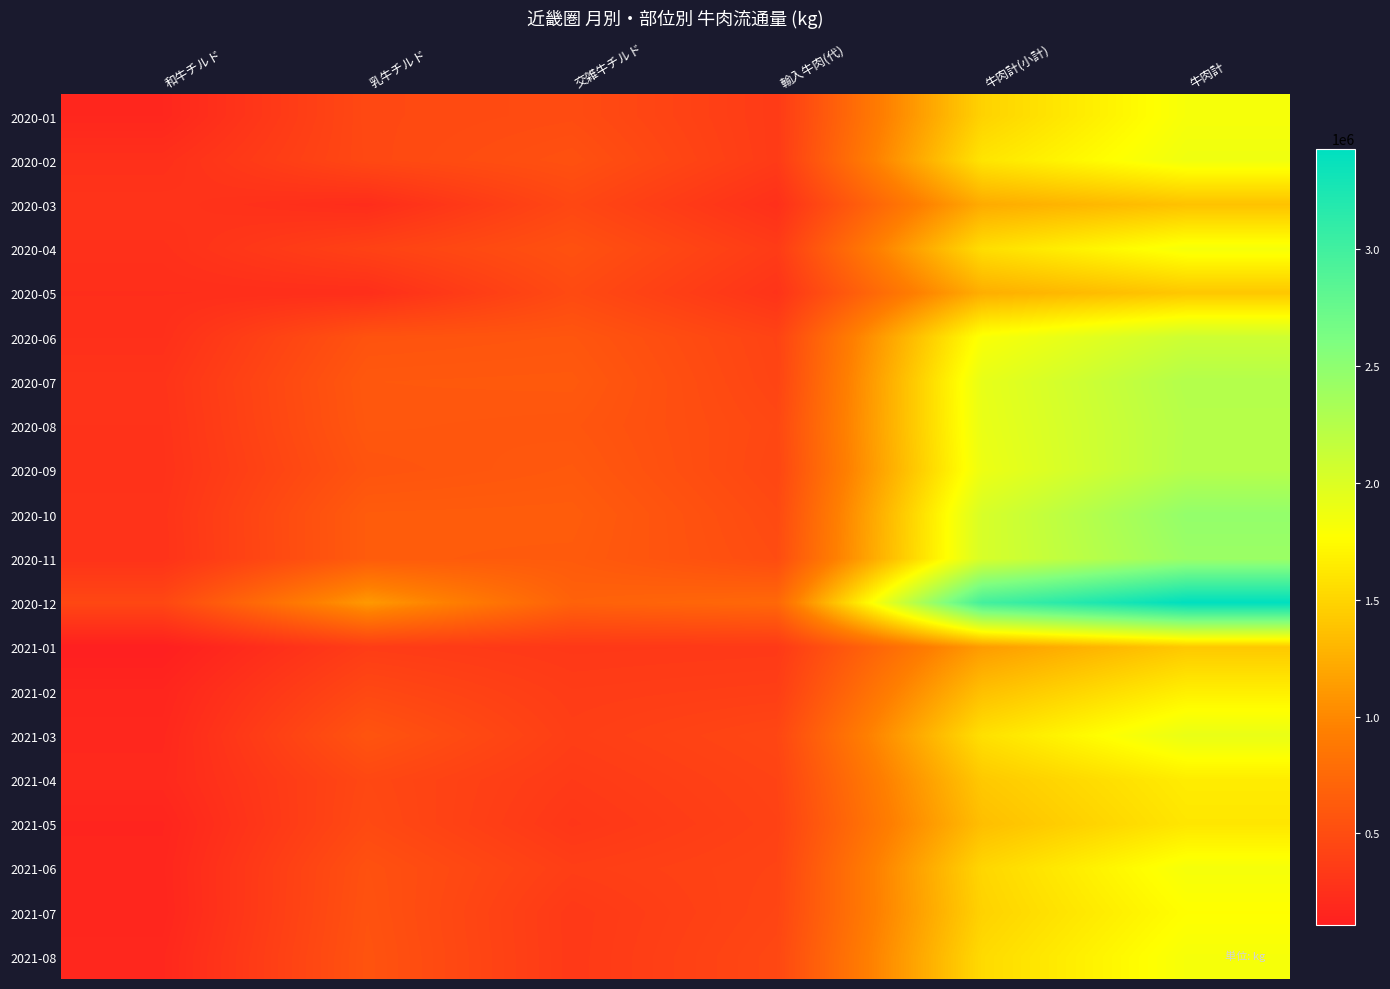

At which category does the chart reach its peak across all series?

牛肉計